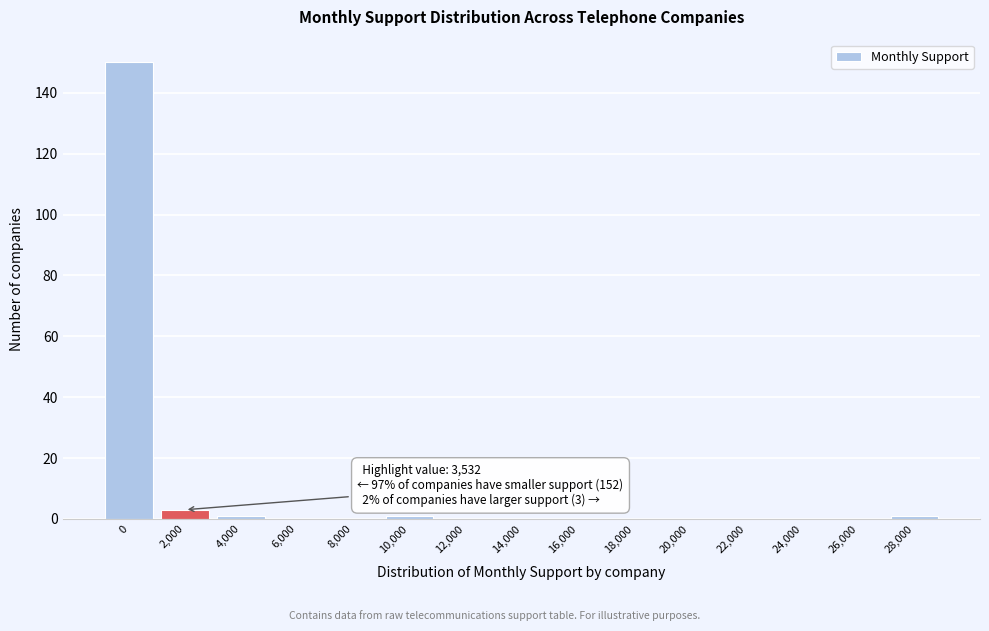

Reading right to left, list all the values displayed in this chart.

28,000=1	26,000=0	24,000=0	22,000=0	20,000=0	18,000=0	16,000=0	14,000=0	12,000=0	10,000=1	8,000=0	6,000=0	4,000=1	2,000=3	0=150